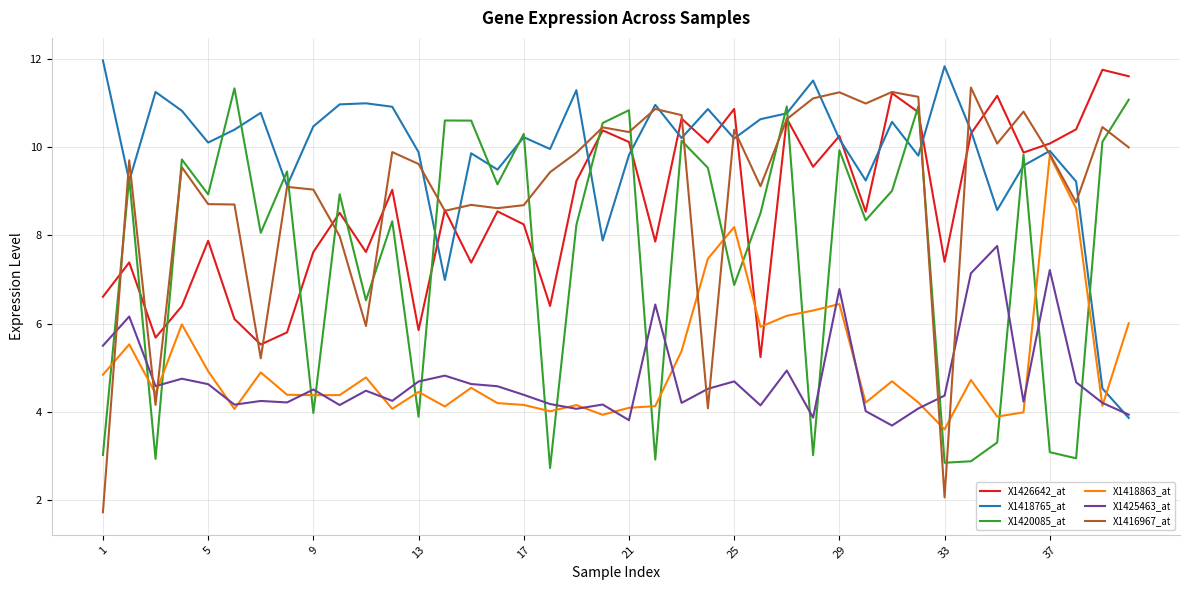

How many intersections are there between X1416967_at and X1425463_at?

7